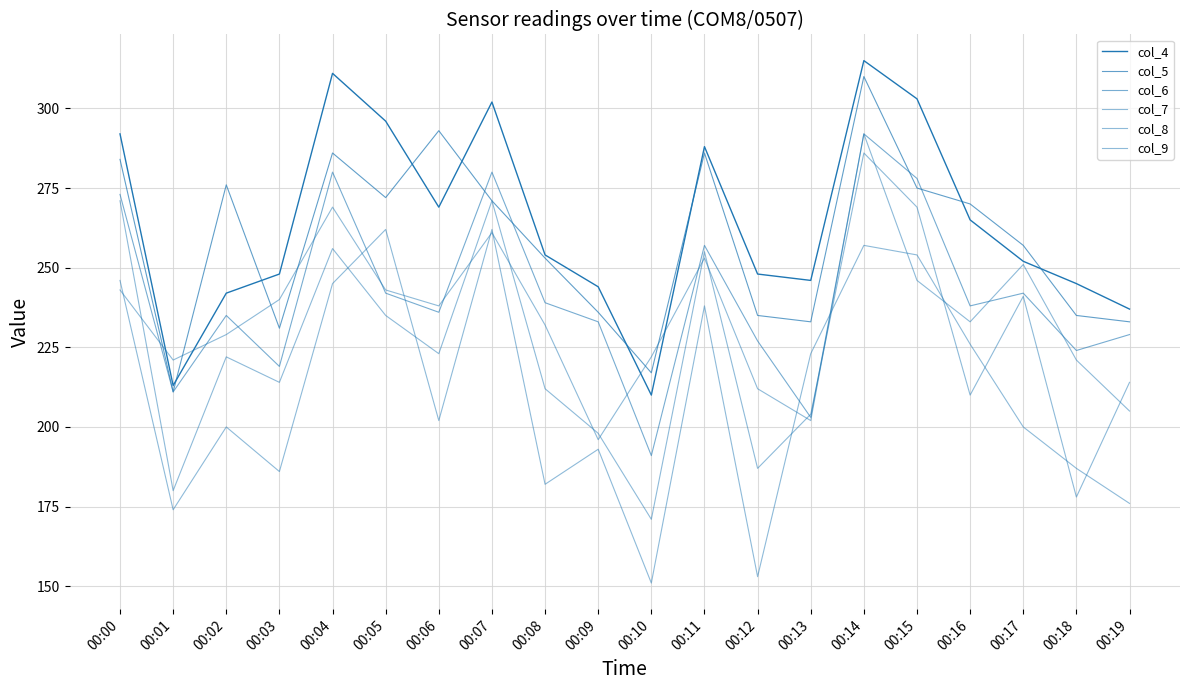

At which label is col_8 closest to 228?

00:06